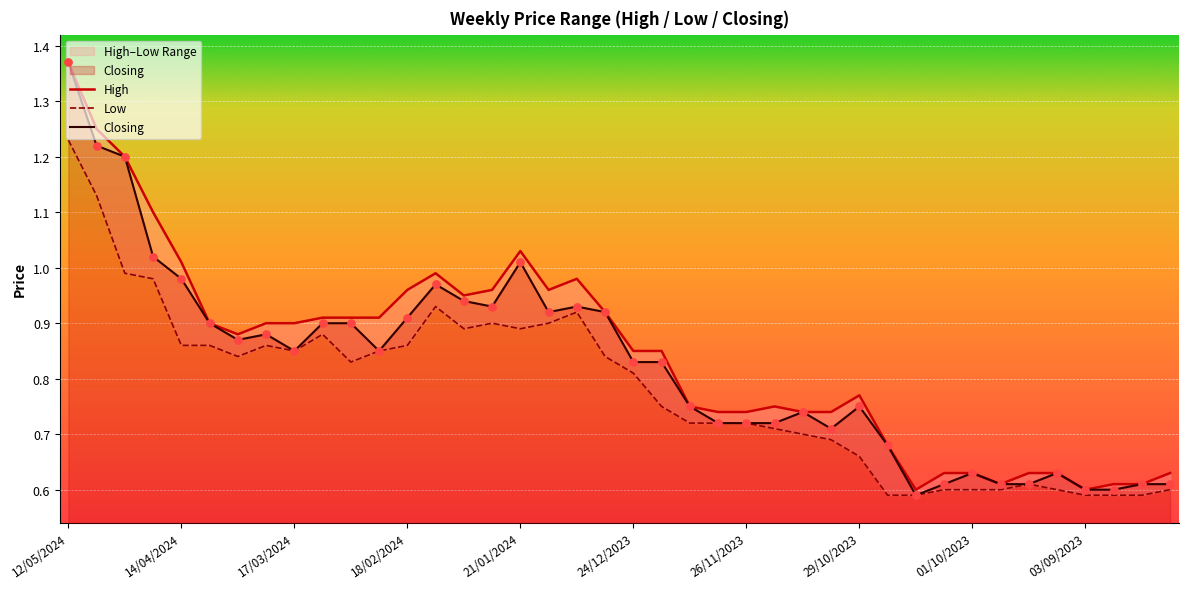

Which series reaches the minimum Y coordinate?

Low